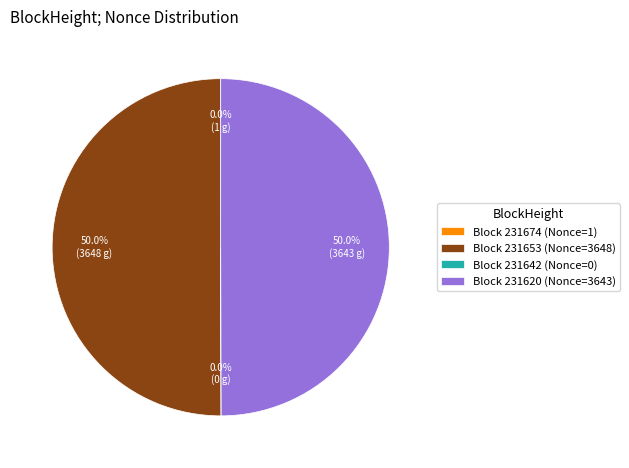

Combined, what portion of the pie is Block 231653 (Nonce=3648) and Block 231620 (Nonce=3643)?

100.0%